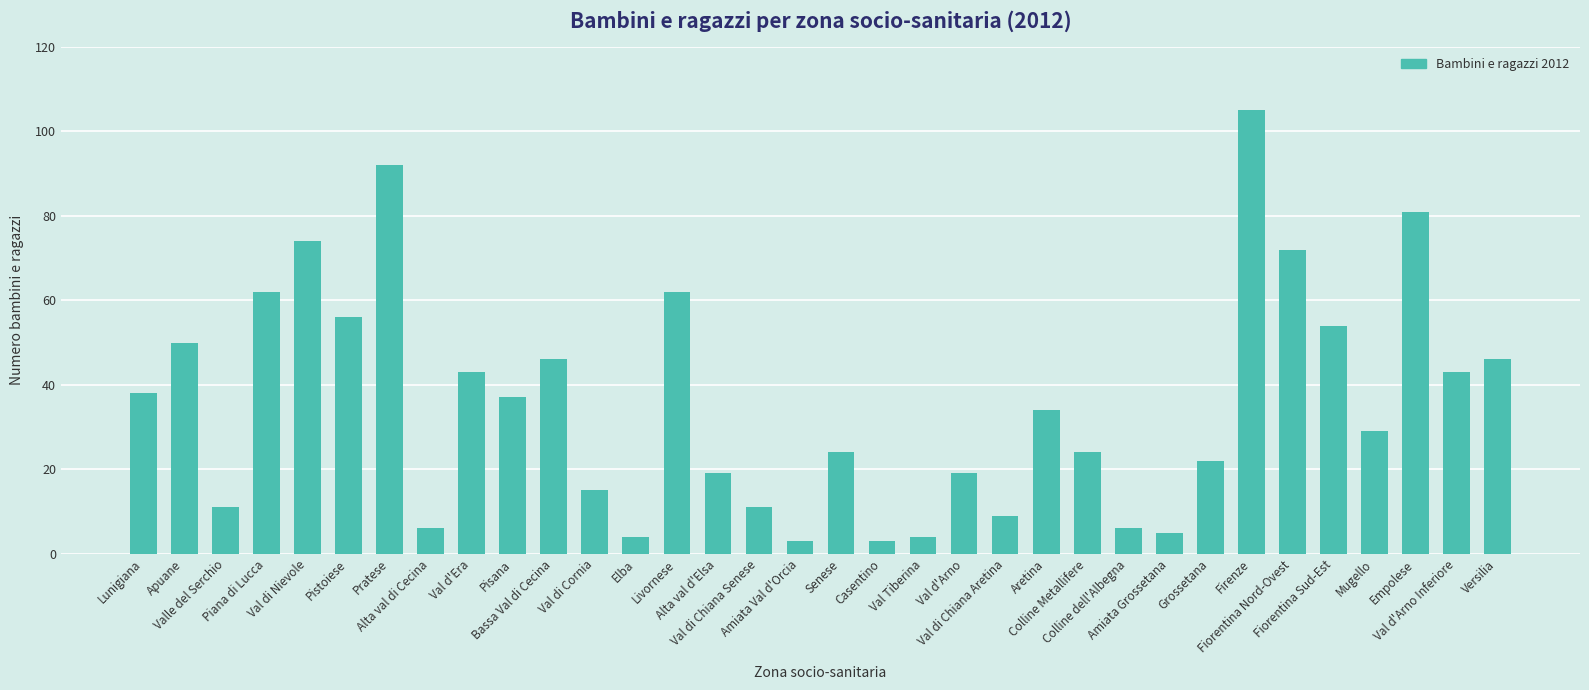

Reading left to right, list all the values displayed in this chart.

38	50	11	62	74	56	92	6	43	37	46	15	4	62	19	11	3	24	3	4	19	9	34	24	6	5	22	105	72	54	29	81	43	46